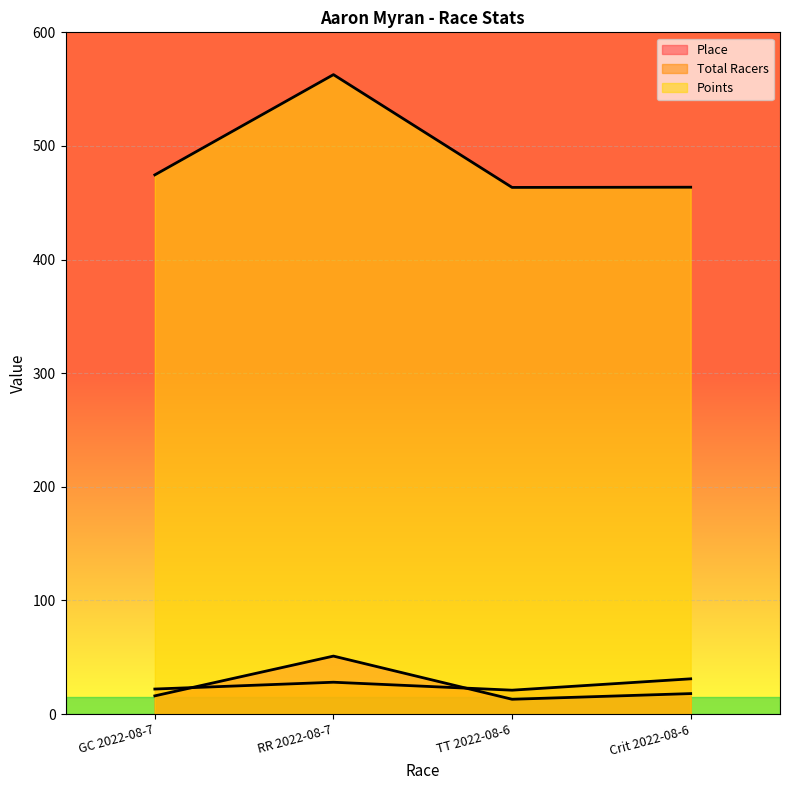

Which series has the widest spread of values?

Points